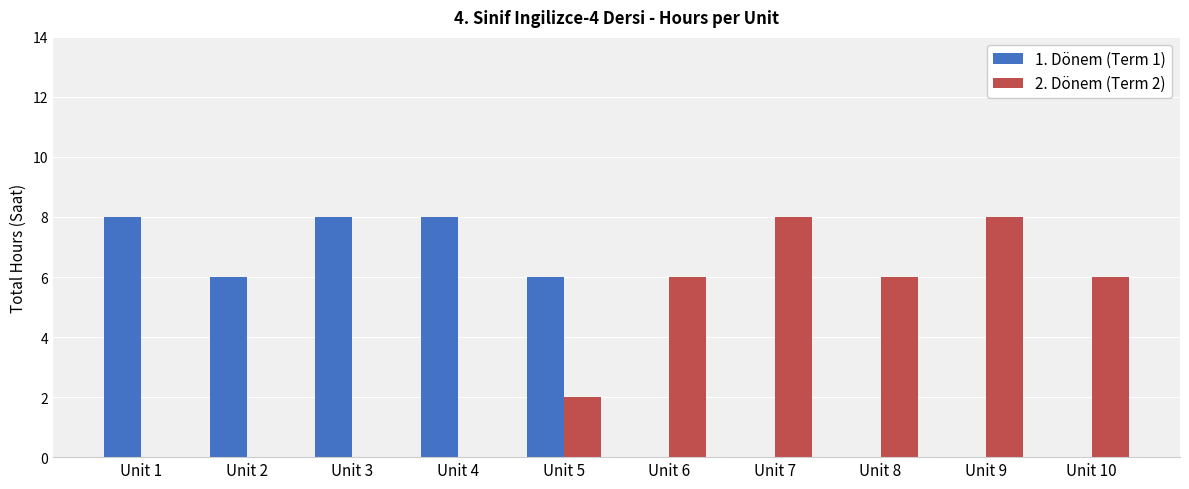

At which label does 1. Dönem (Term 1) first exceed 6?

Unit 1